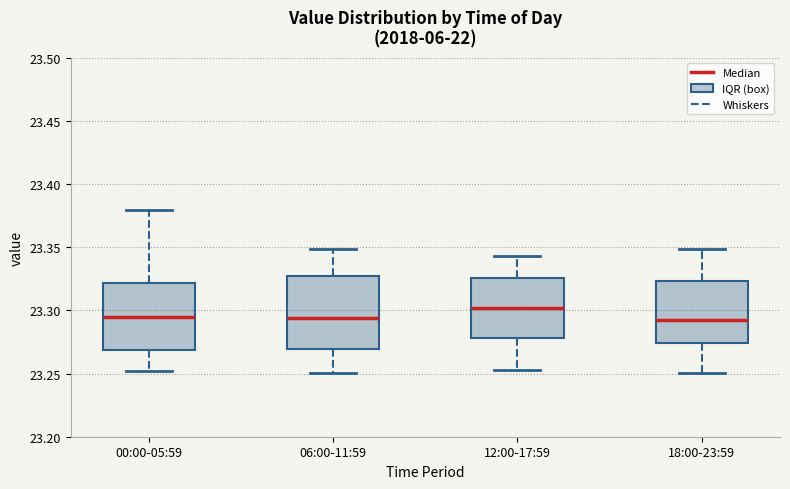

Reading left to right, read every box against the y-axis: the position of its median line, the range the box covers, and the ends of its whiskers. The values are not printed on the chart, so give them approximately, as read against the axis.

00:00-05:59: median 23.295, box 23.270 to 23.320, whiskers 23.250 to 23.380
06:00-11:59: median 23.295, box 23.270 to 23.325, whiskers 23.250 to 23.350
12:00-17:59: median 23.300, box 23.280 to 23.325, whiskers 23.255 to 23.345
18:00-23:59: median 23.290, box 23.275 to 23.325, whiskers 23.250 to 23.350